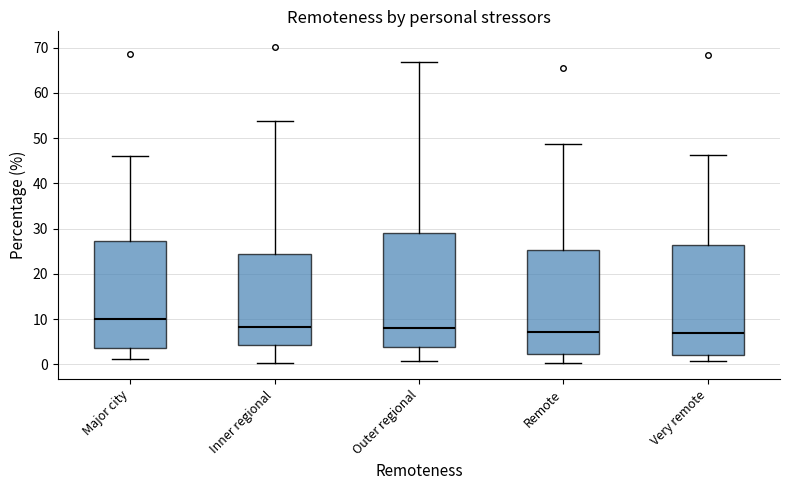

Reading left to right, transcribe this box plot: for each box, give where its median line is, the range the box spans, and where its two whiskers end, as read against the y-axis. The values are not printed on the chart, so give them approximately, as read against the axis.

Major city: median 10, box 4 to 27, whiskers 1 to 46
Inner regional: median 8, box 4 to 24, whiskers 0 to 54
Outer regional: median 8, box 4 to 29, whiskers 1 to 67
Remote: median 7, box 2 to 25, whiskers 0 to 49
Very remote: median 7, box 2 to 26, whiskers 1 to 46